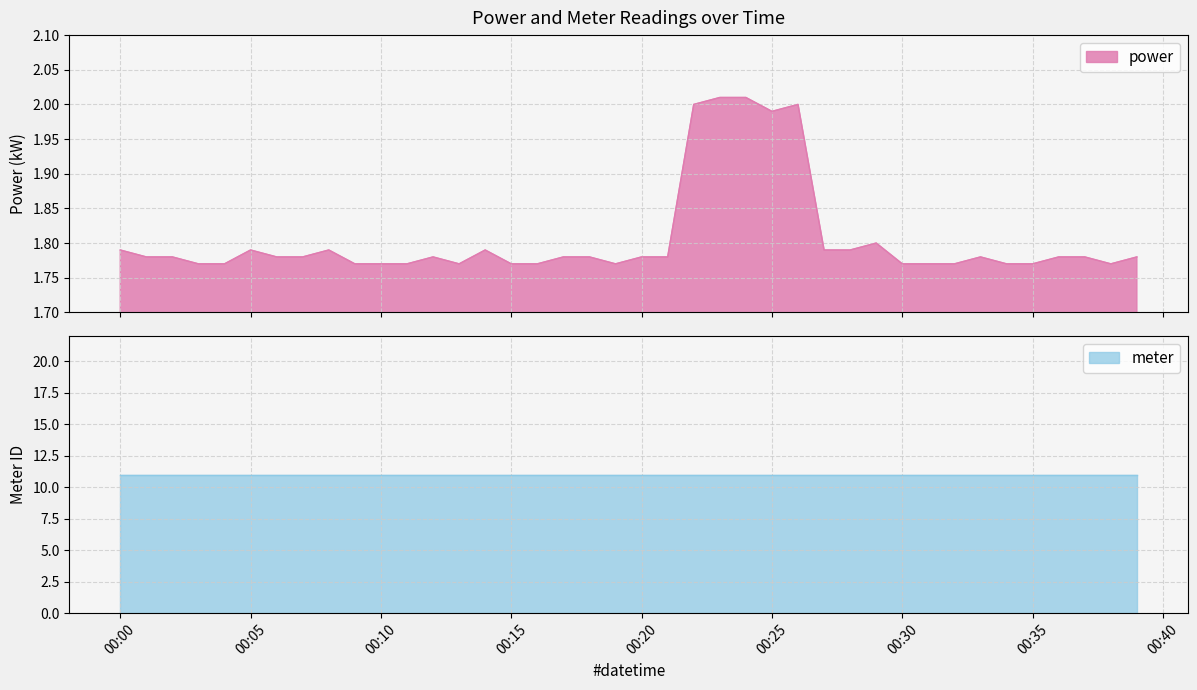

Where is power nearest to the value 1?

00:10